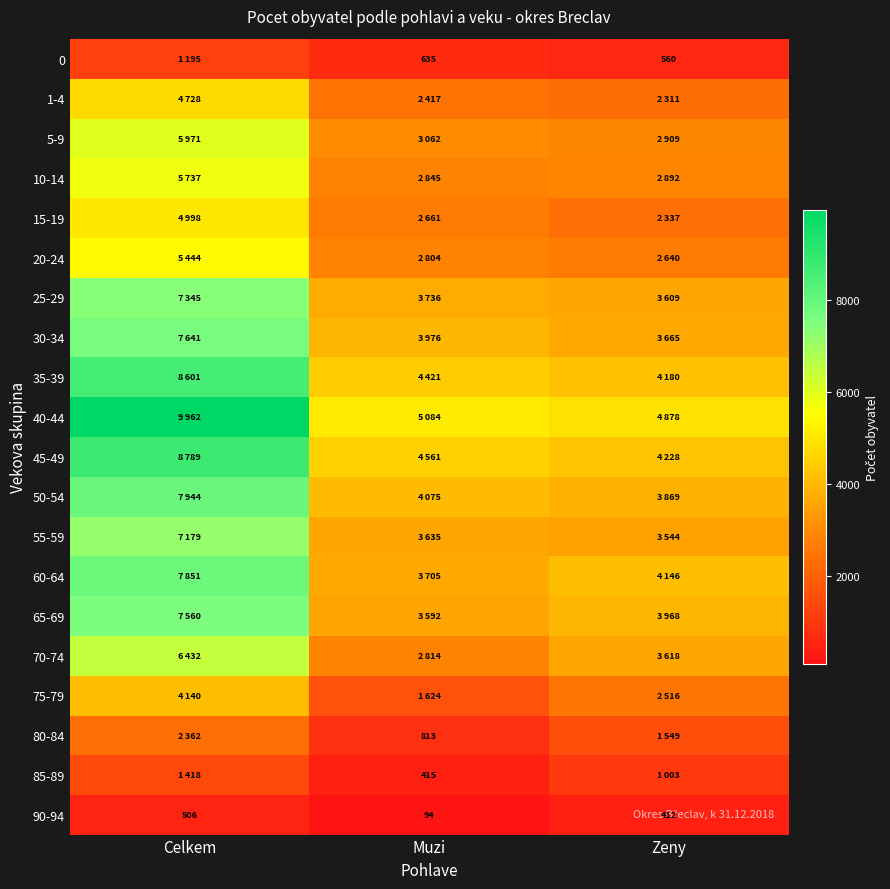

Is it true that 90-94 equals 412 at Zeny?

True